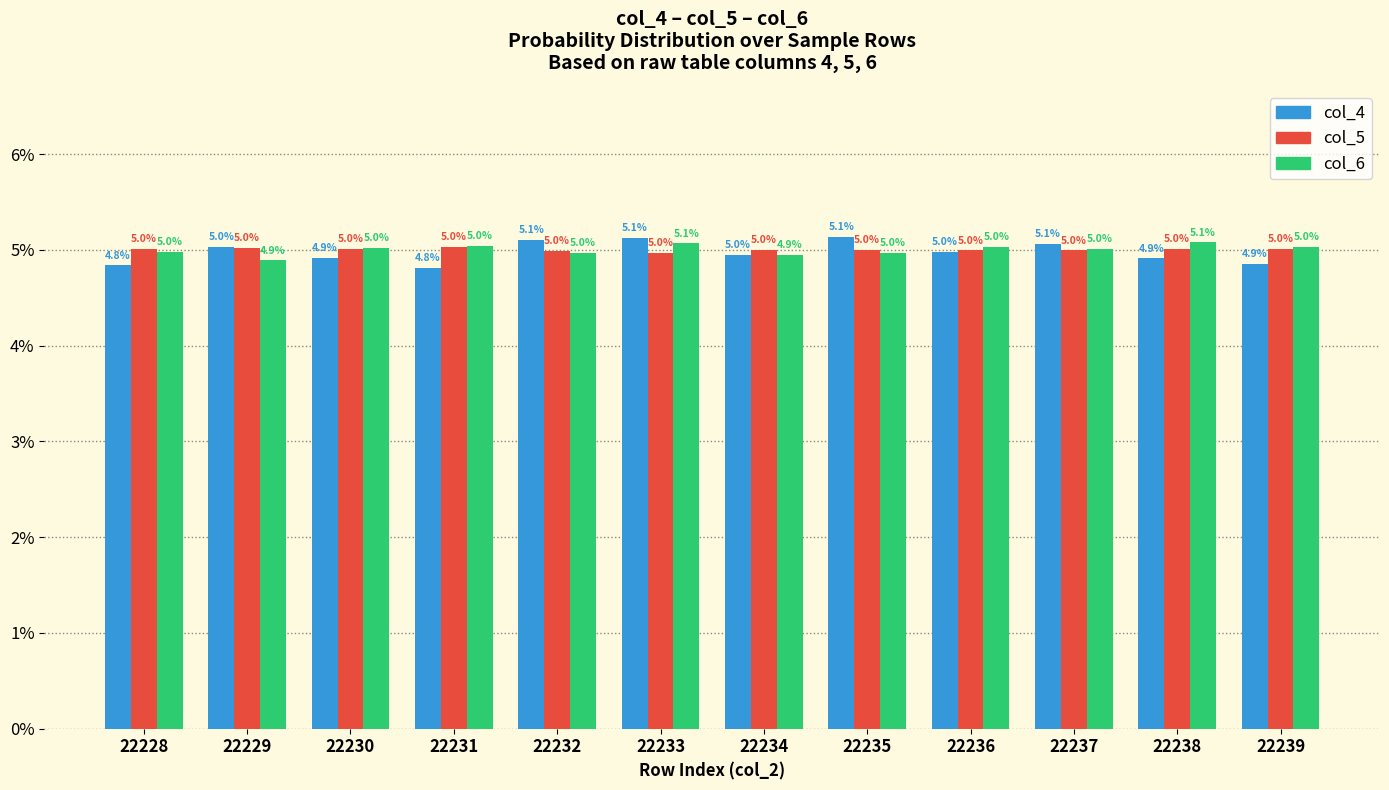

The col_6 series shows 4.9 at 22229. True or false?

True